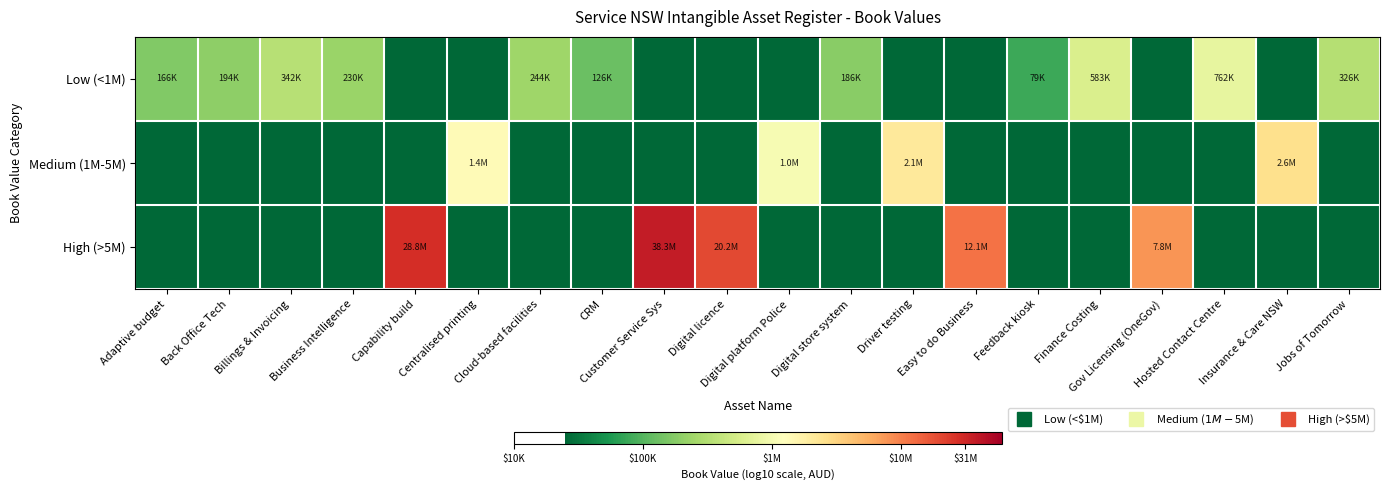

At which category is the sum across all series the highest?

Customer Service Sys